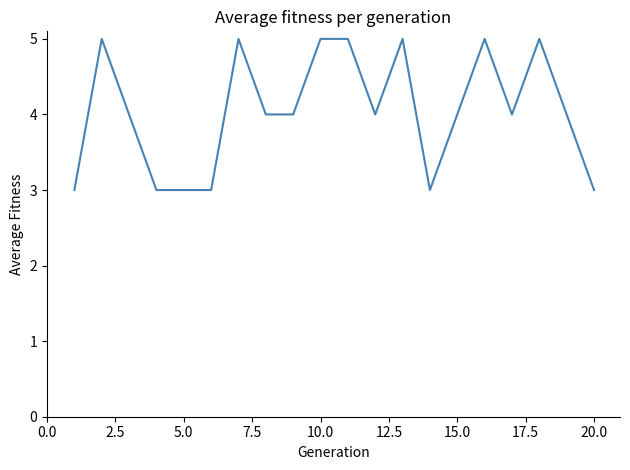

What is the difference between the maximum and minimum values?

2